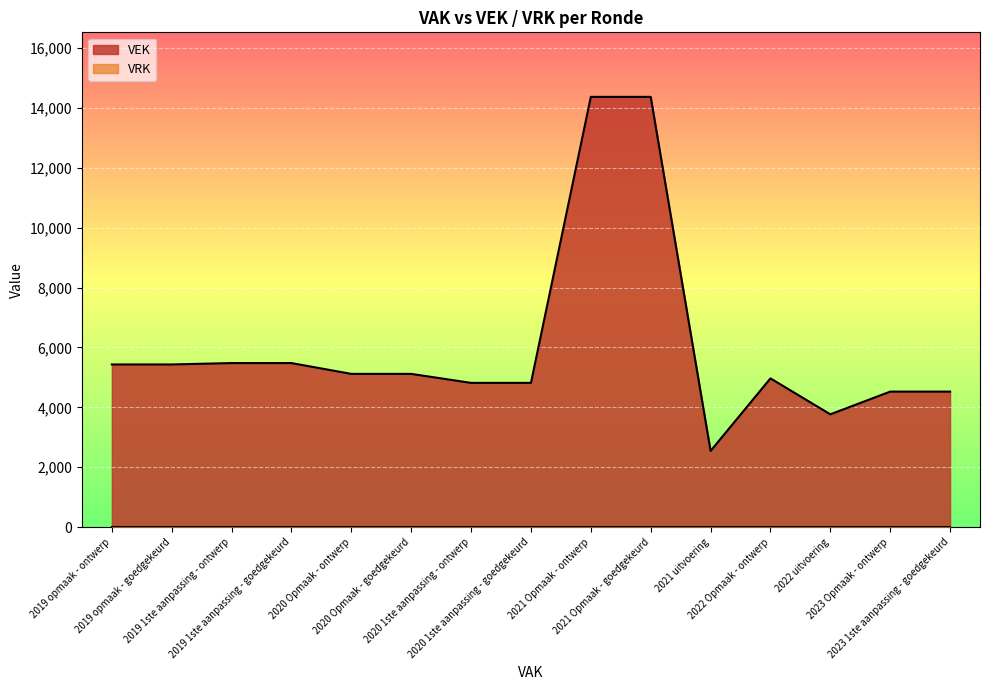

How many lines are shown in the chart?

2